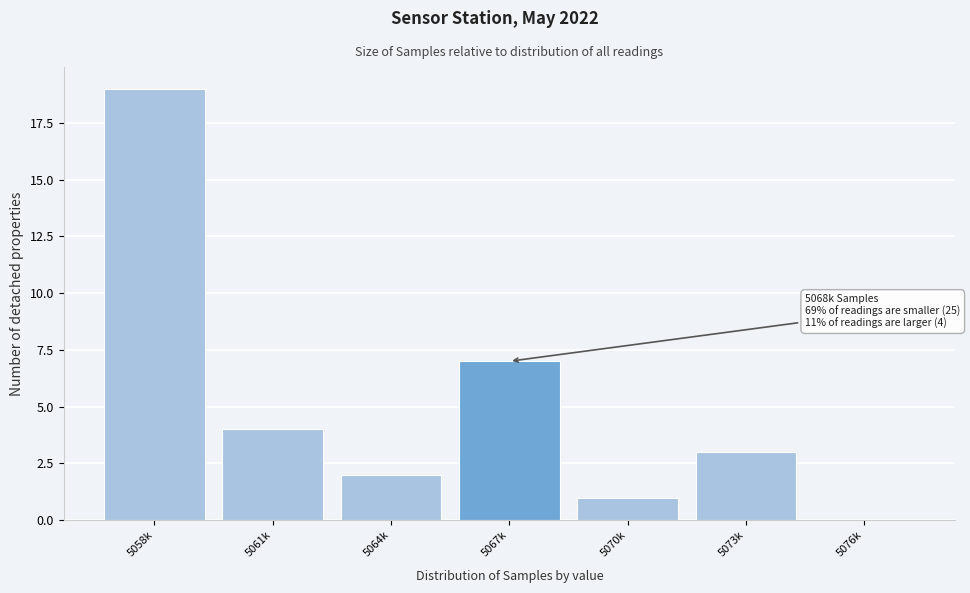

Reading left to right, extract all data points from this chart.

5058k=19	5061k=4	5064k=2	5067k=7	5070k=1	5073k=3	5076k=0